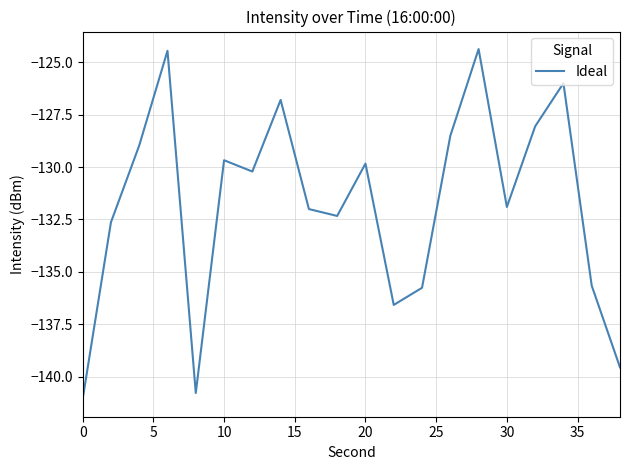

What is the minimum value shown in the chart?

-141.1